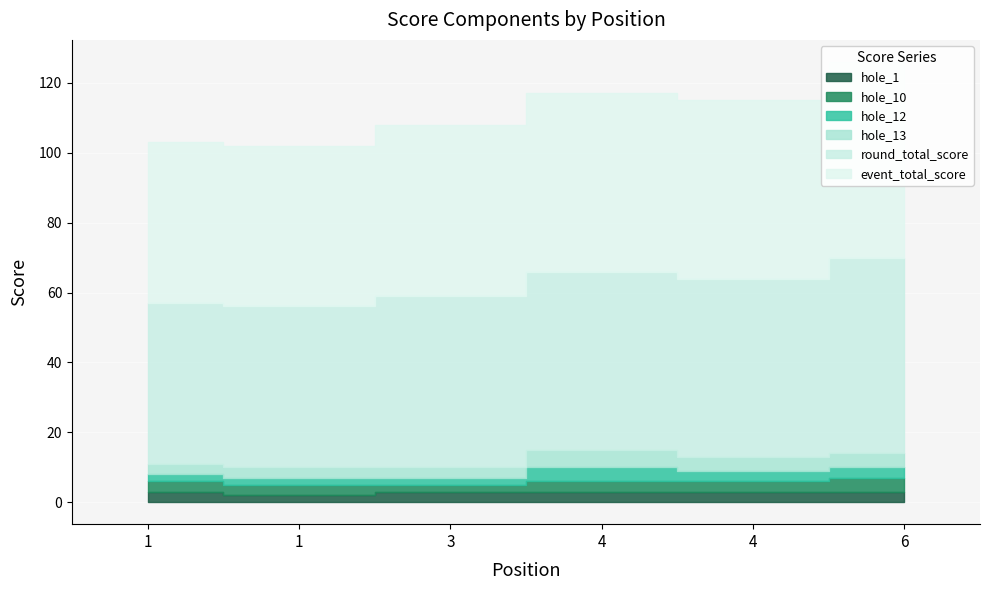

Which series has the largest total across all categories?

event_total_score